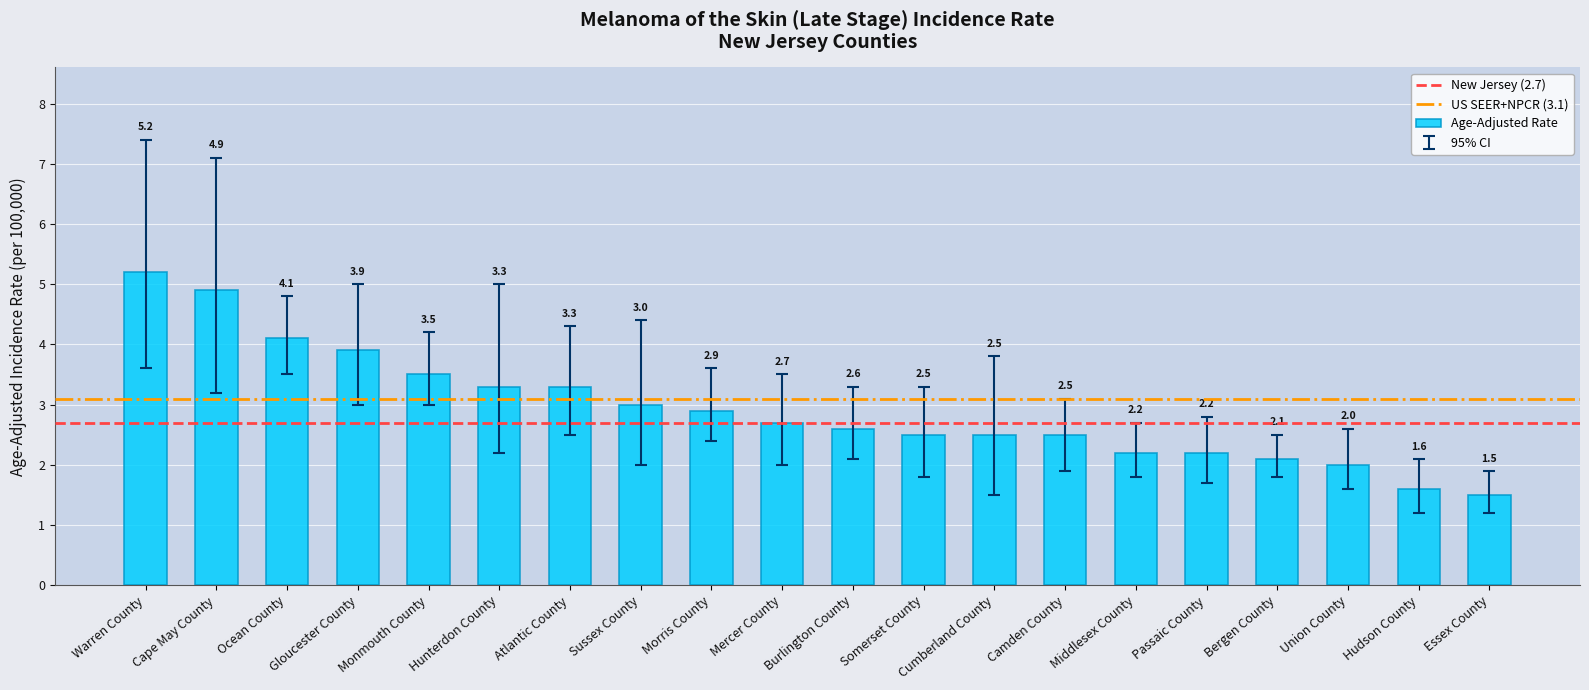

Where does the data first go above 2?

Warren County